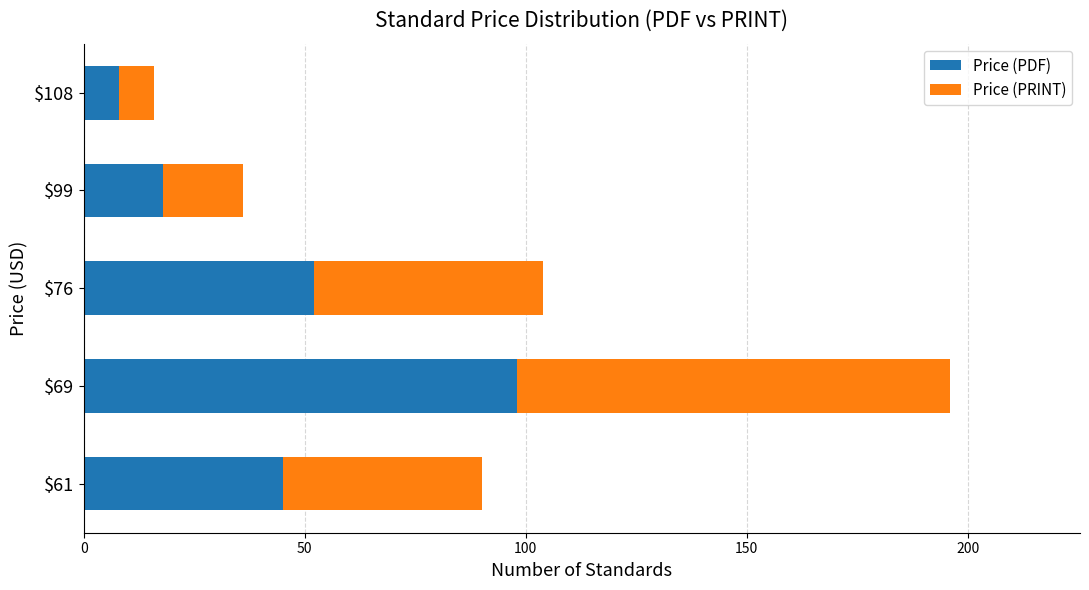

At which category is the sum across all series the highest?

$69